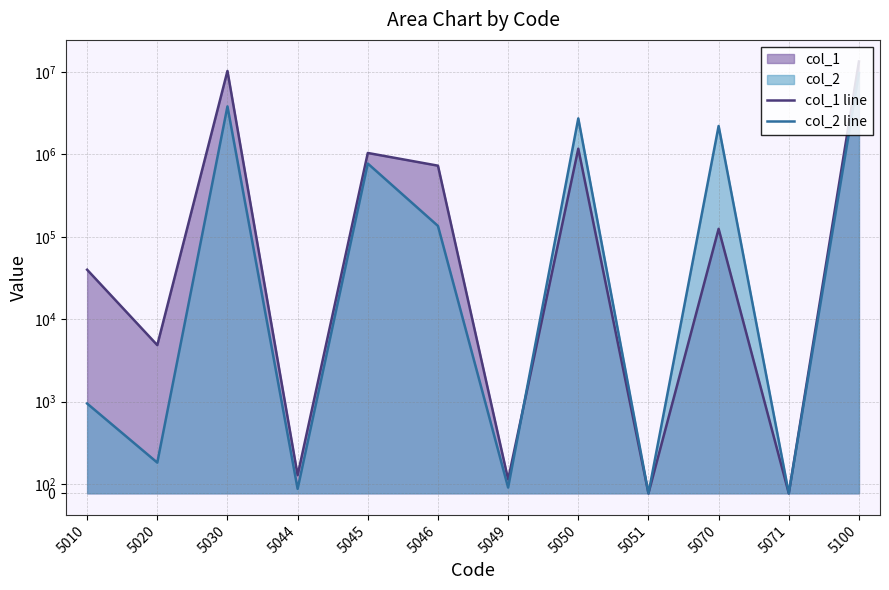

Is it true that col_2 line equals 5831085 at 5030?

False